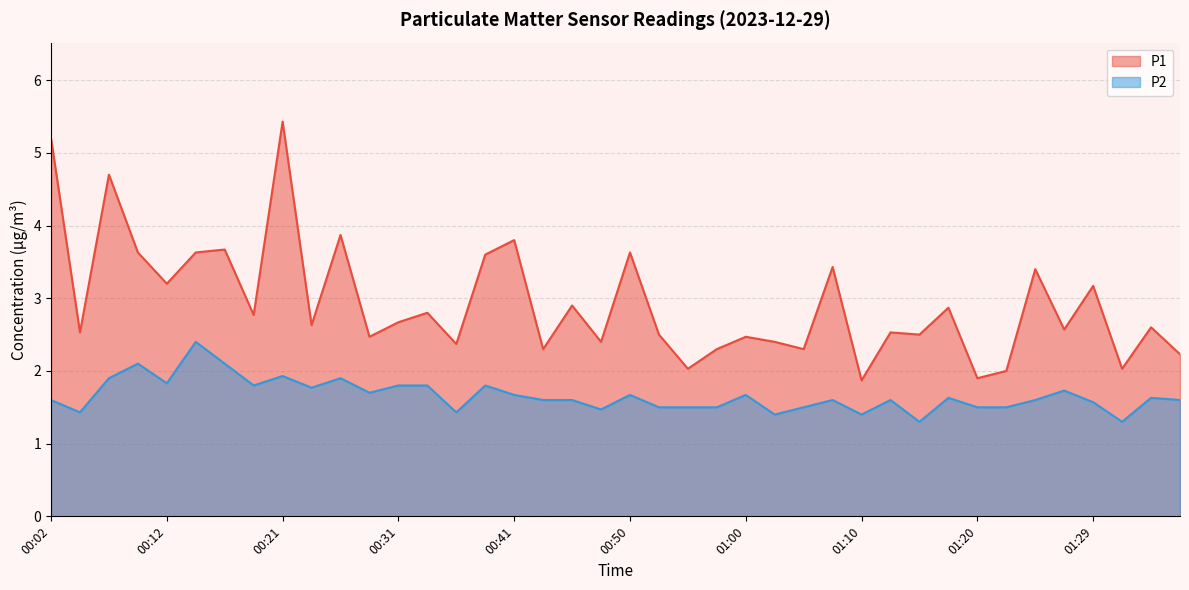

Is it true that P1 equals 0.6 at 01:20?

False